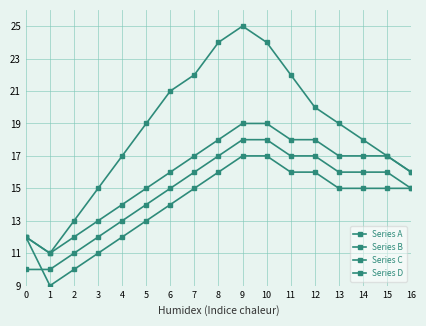

True or false: Series B and Series C cross at least once.

False